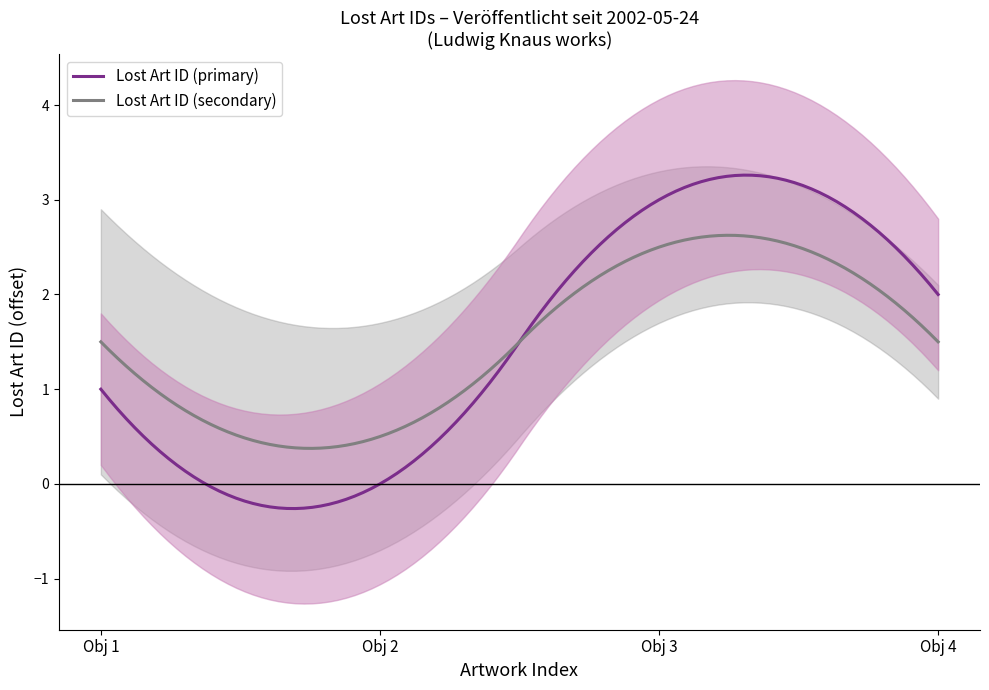

What is the lowest value of the Lost Art ID (secondary) series?

0.4